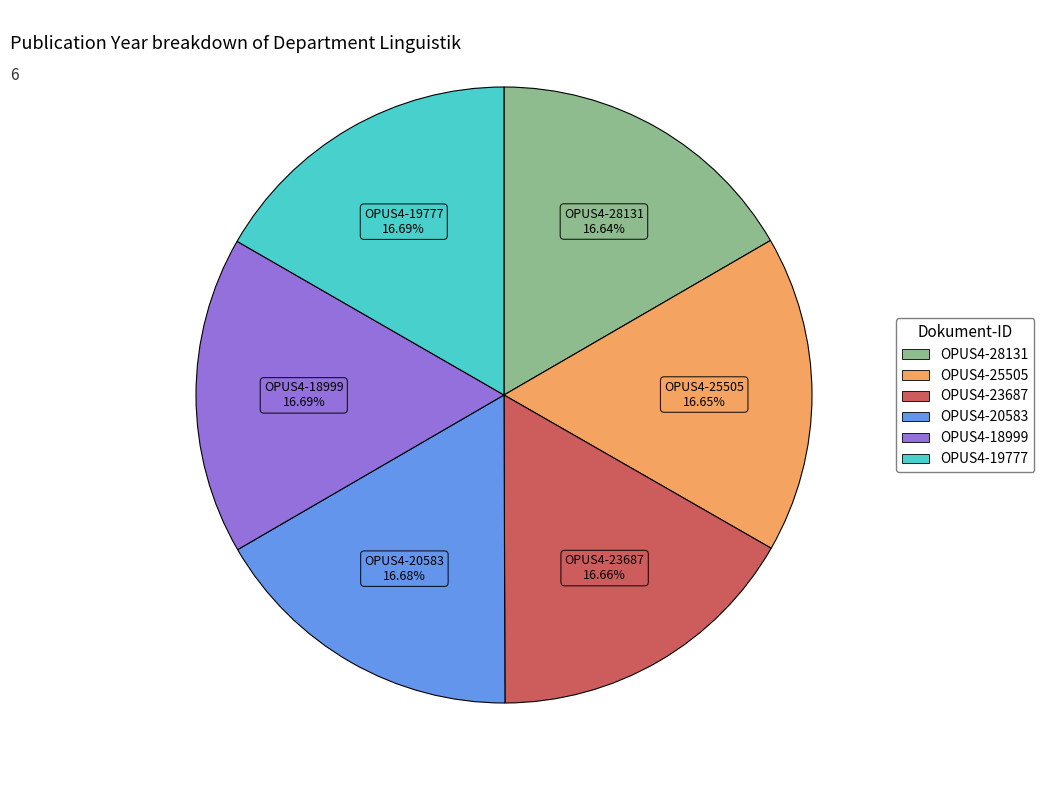

Approximately how many times larger is the value at OPUS4-19777 compared to OPUS4-20583?

1.0